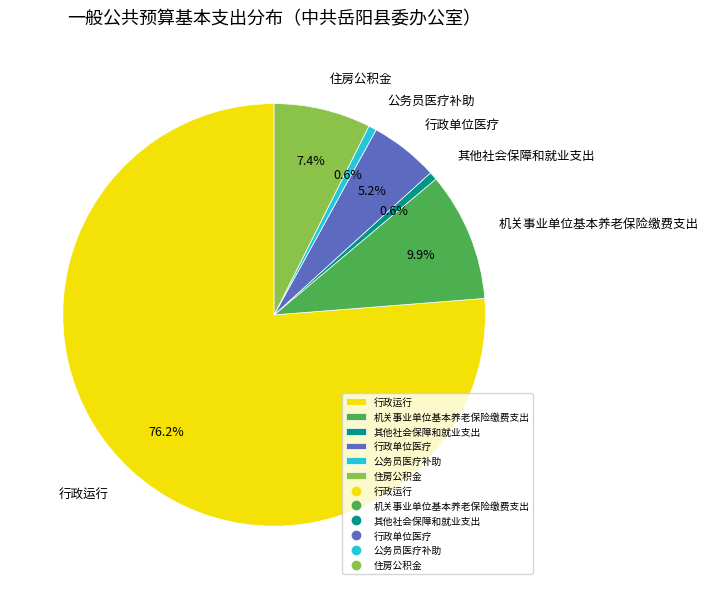

The 行政单位医疗 slice represents 1% of the pie. True or false?

False